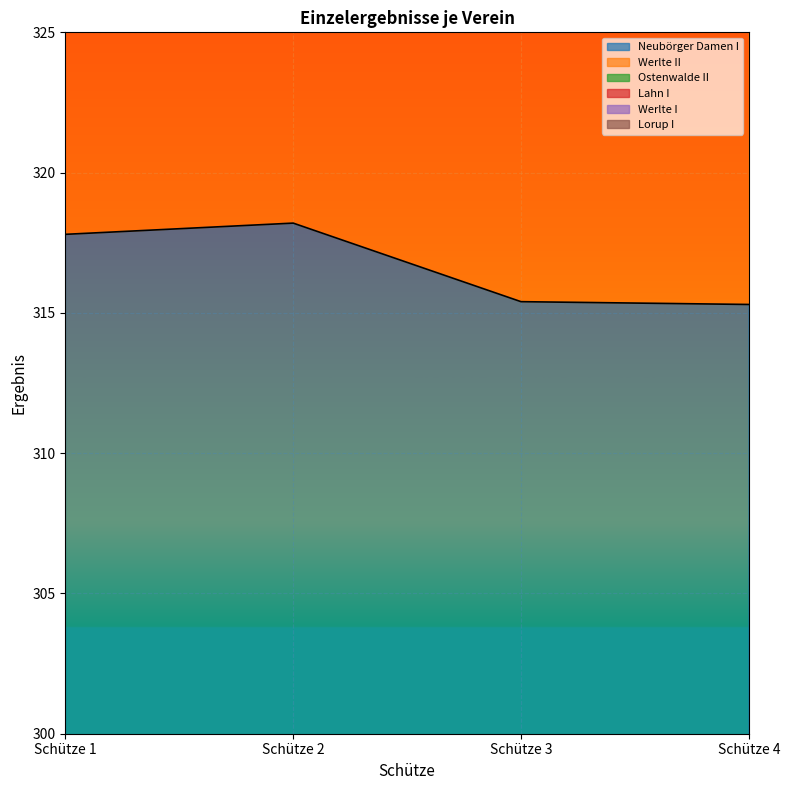

True or false: Werlte I and Neubörger Damen I intersect in this chart.

False